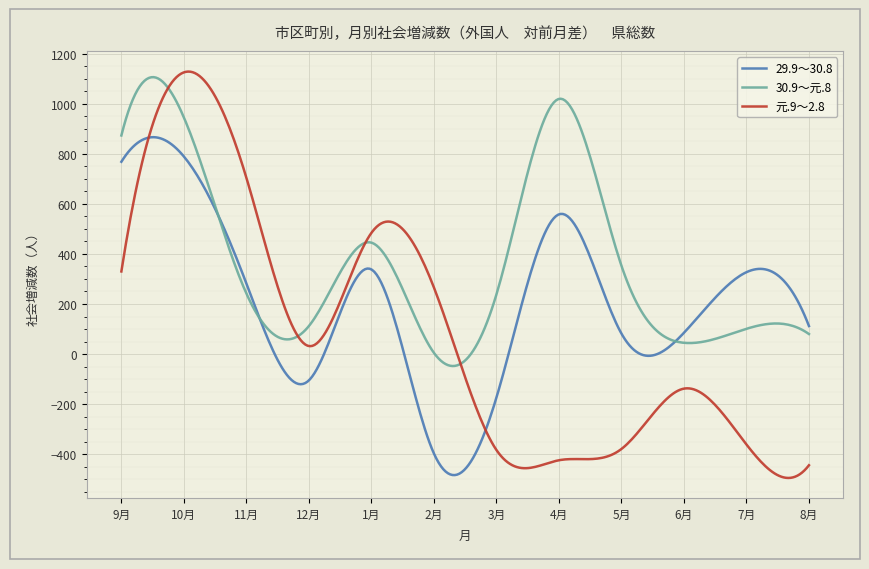

What are all the series names shown in the legend?

29.9～30.8, 30.9～元.8, 元.9～2.8